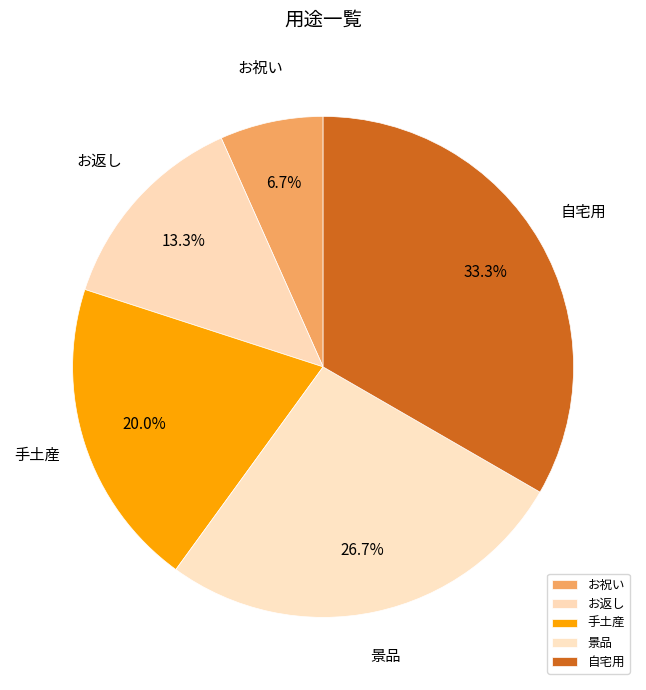

Which slice is the largest?

自宅用